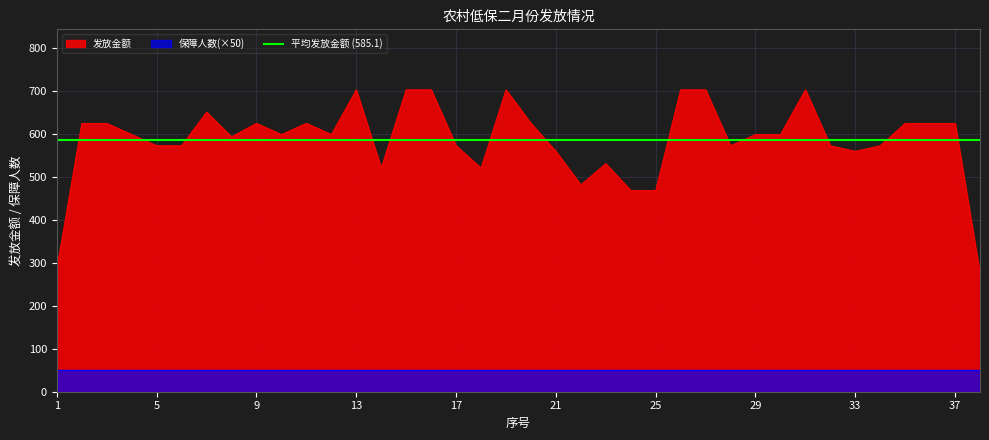

How many interior local valleys (lower than both neighbors) does the data have?

8